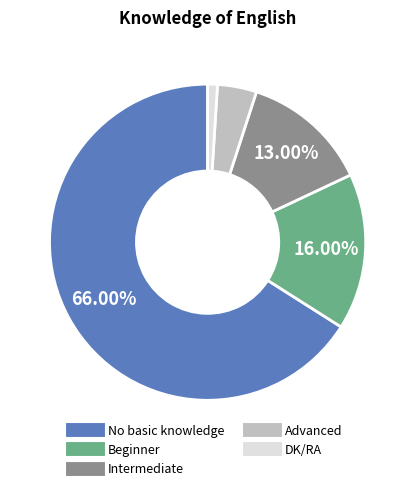

To the nearest percent, what is the difference between the No basic knowledge and Advanced slice percentages?

62%